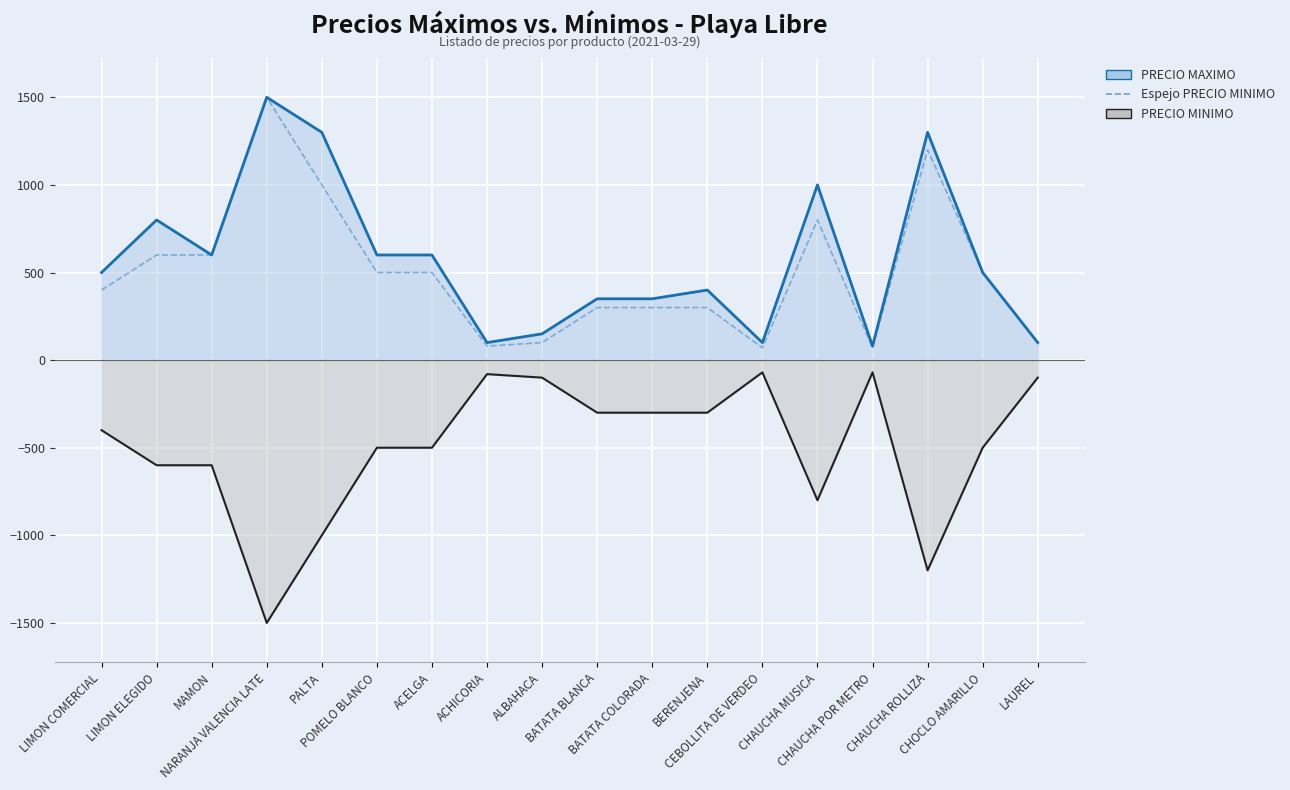

Reading right to left, list all the values displayed in this chart.

PRECIO MAXIMO: 100	500	1300	80	1000	100	400	350	350	150	100	600	600	1300	1500	600	800	500
PRECIO MINIMO: -100	-500	-1200	-70	-800	-70	-300	-300	-300	-100	-80	-500	-500	-1000	-1500	-600	-600	-400
Espejo PRECIO MINIMO: 100	500	1200	70	800	70	300	300	300	100	80	500	500	1000	1500	600	600	400